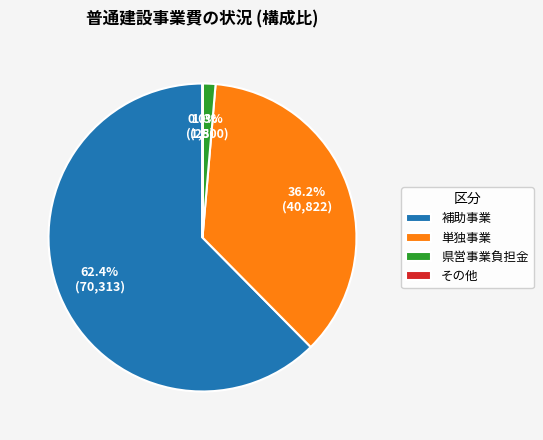

Do 県営事業負担金 and 補助事業 together represent more than half of the pie?

Yes